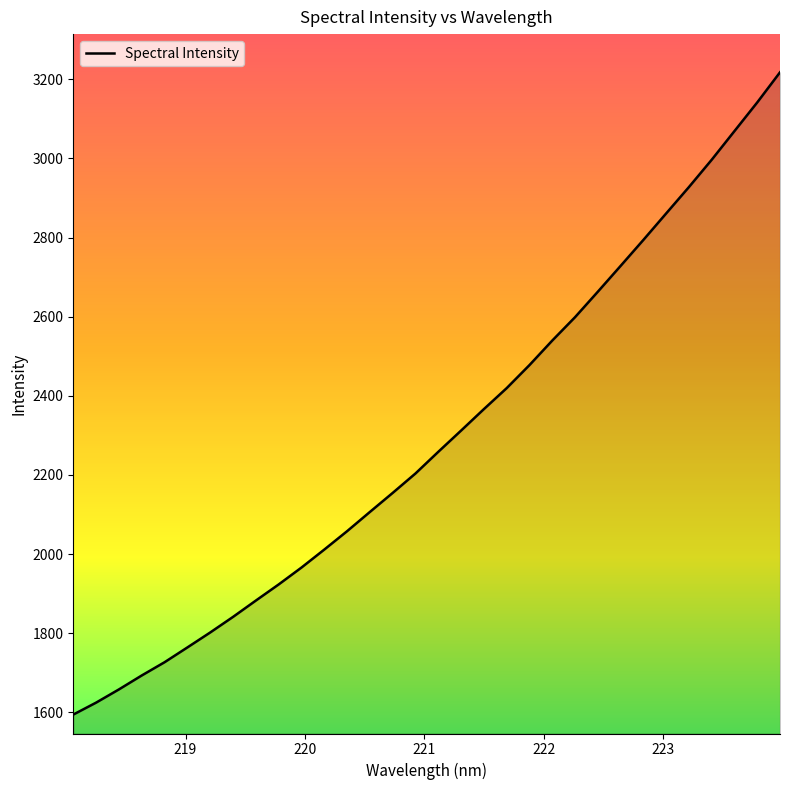

What is the greatest value displayed?

3217.8